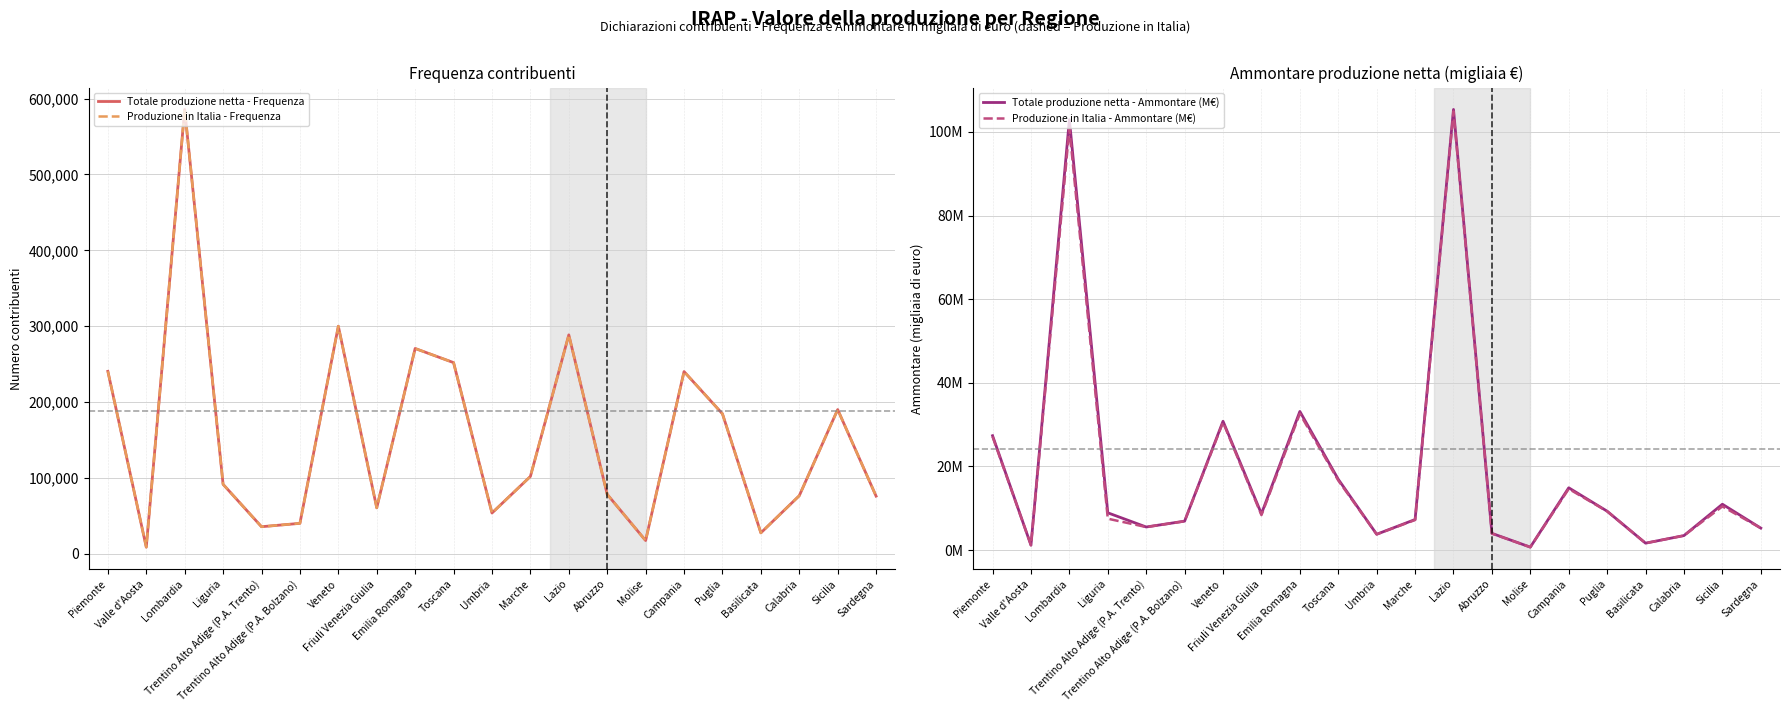

What is the label of the 13th point from the right?

Emilia Romagna